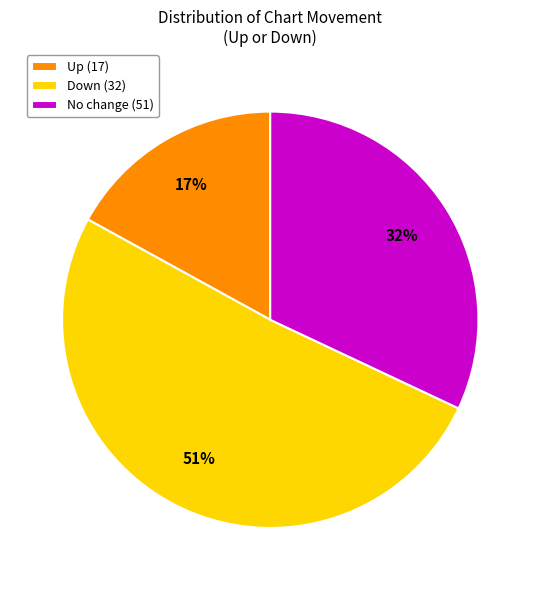

True or false: Up (17) accounts for 17% of the total.

True